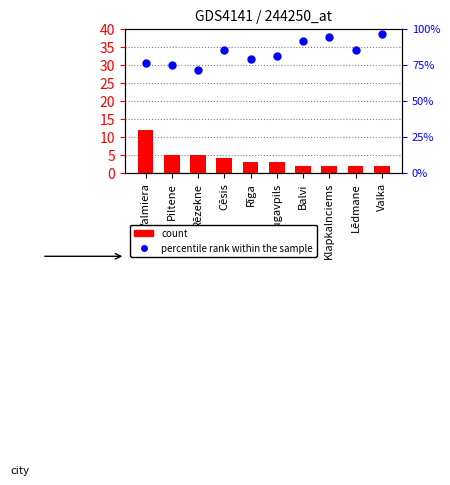

Is the value of percentile rank within the sample at Rēzekne greater than the value of count at Balvi?

Yes